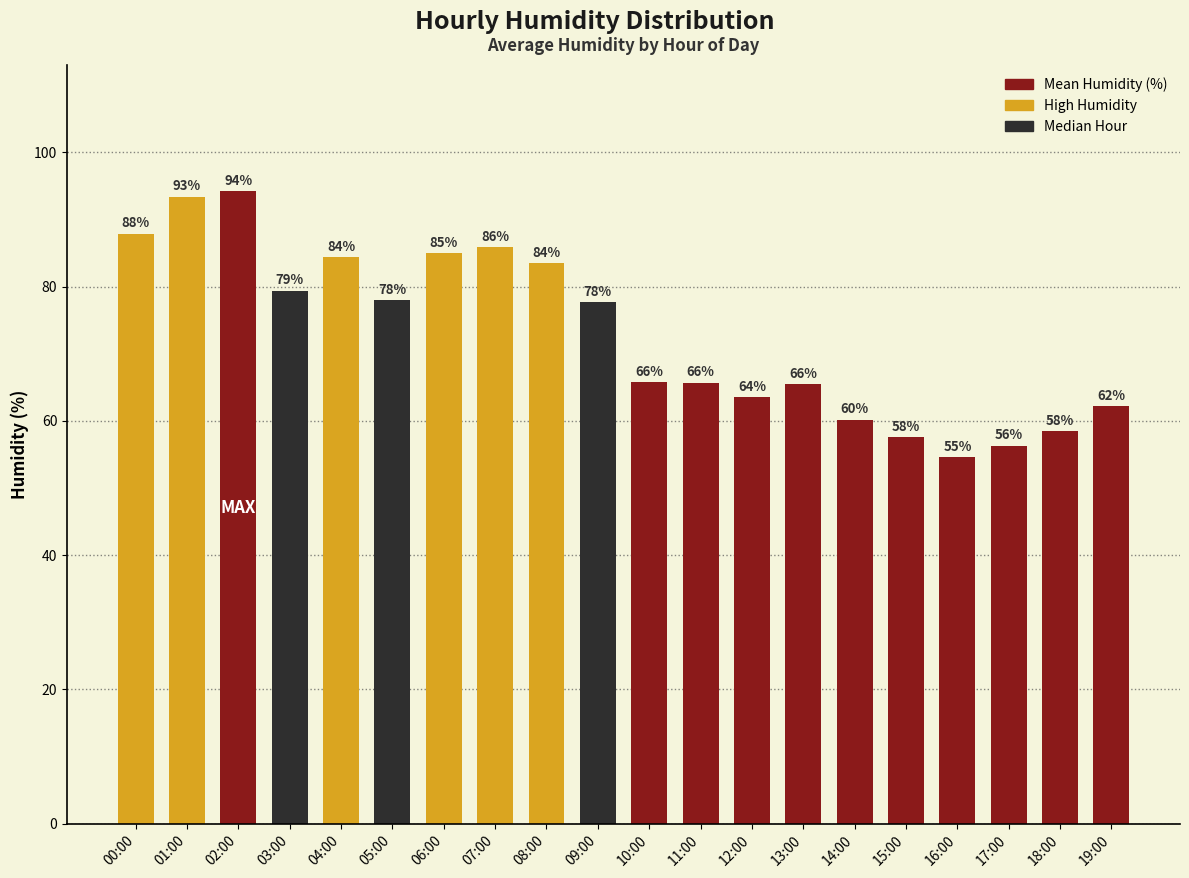

What is the label of the 8th bar from the left?

07:00